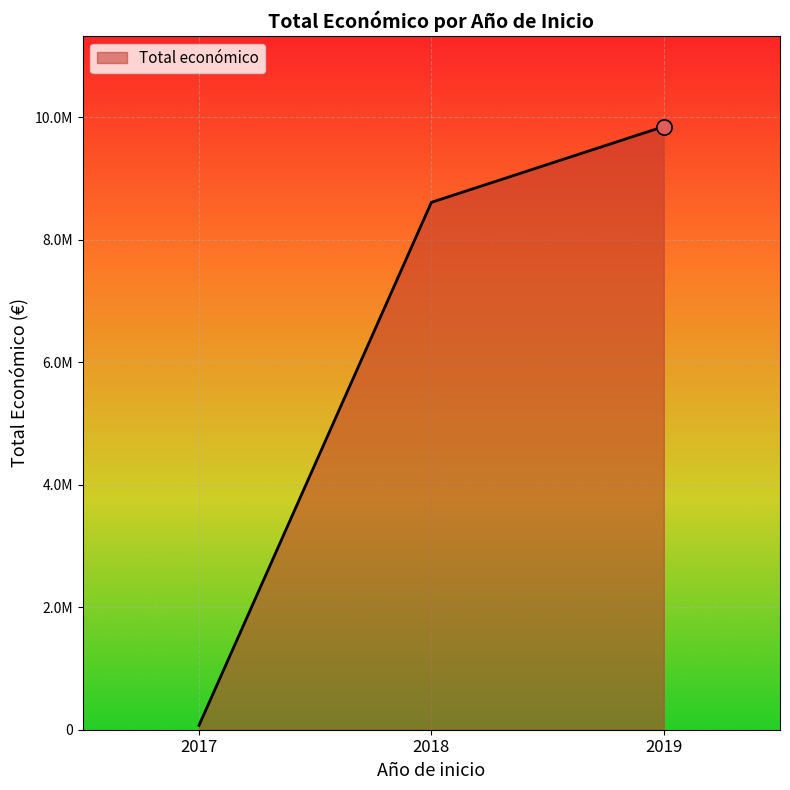

Which has a higher value, 2017 or 2018?

2018